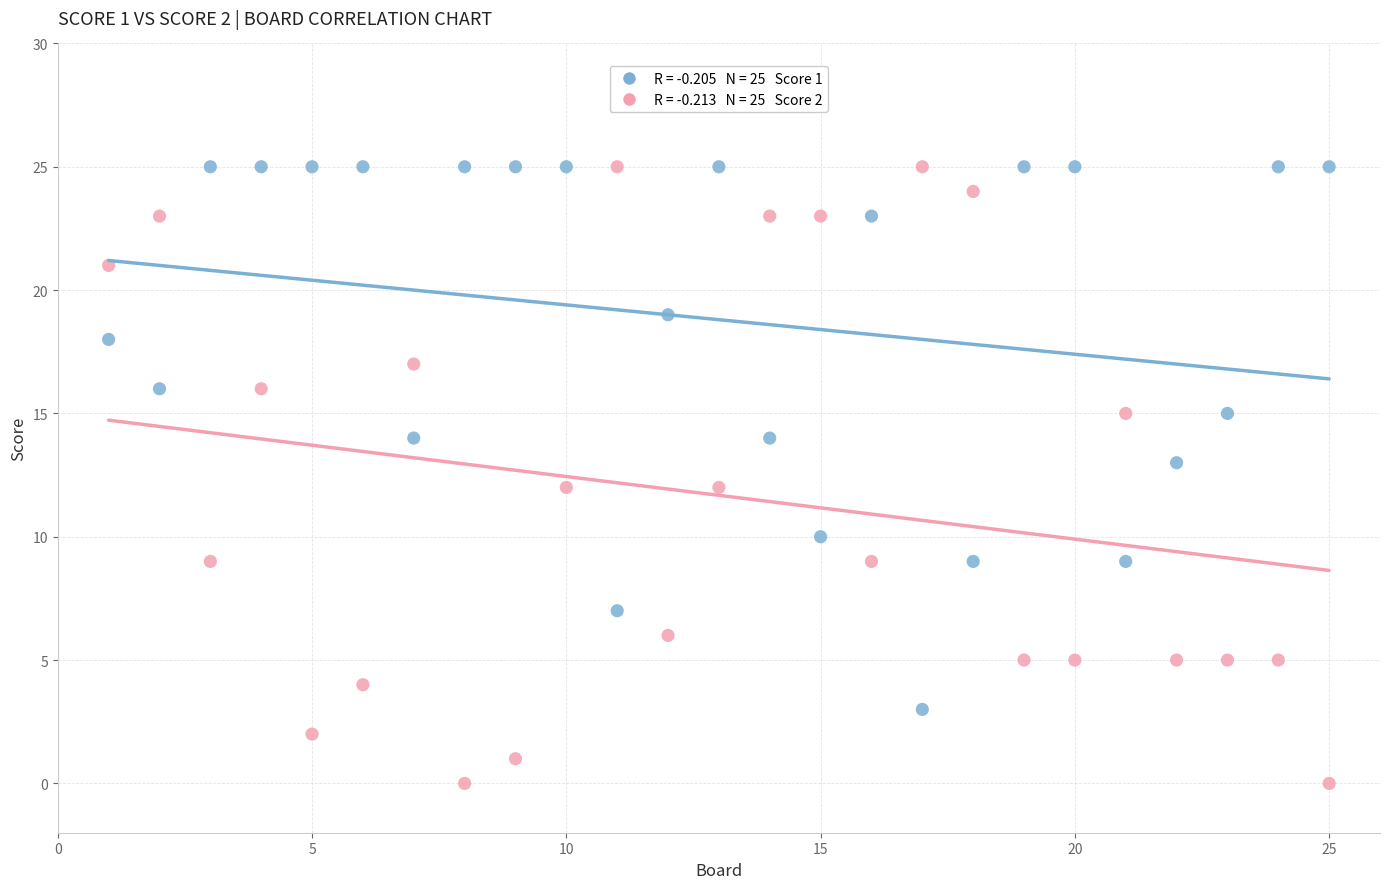

Across all data points, what is the range of X values (max minus min)?

24